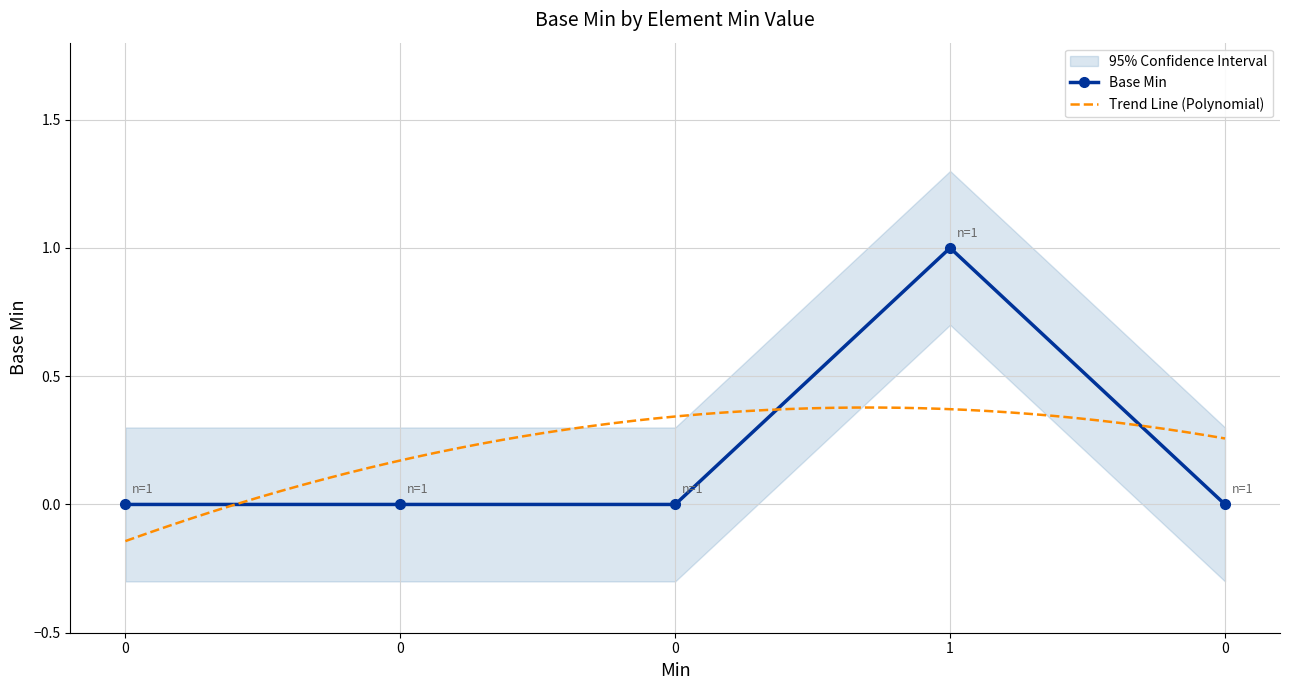

What is the greatest value displayed?

1